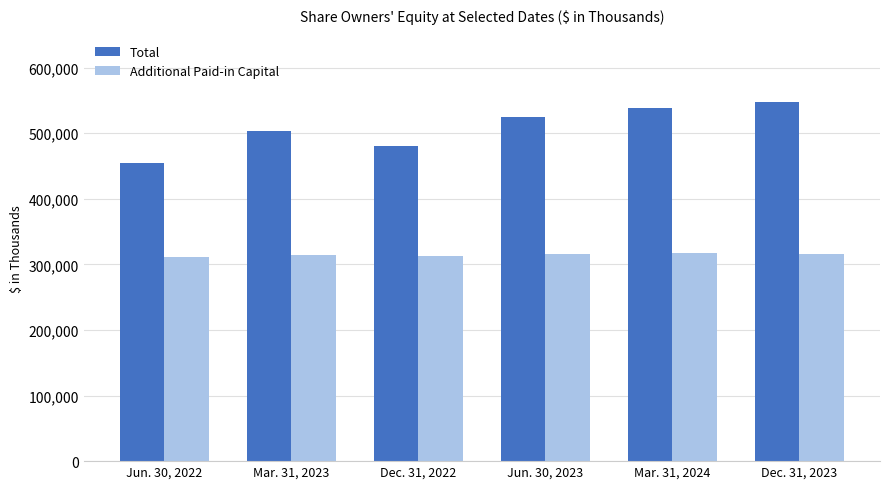

How many categories are shown in the chart?

6